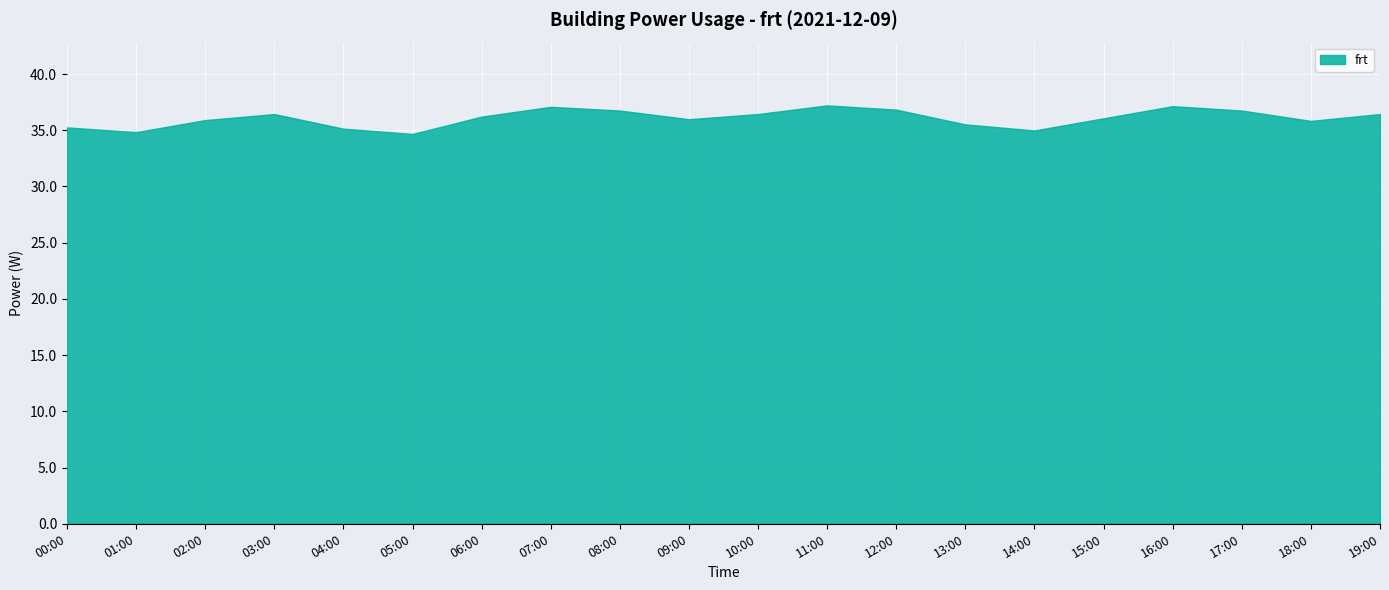

What position from the right is 14:00?

6